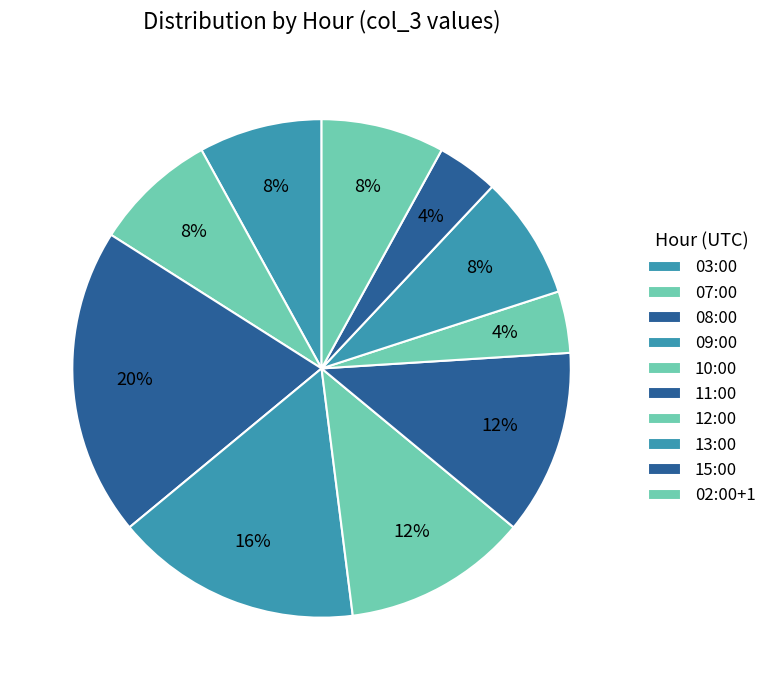

The 15:00 slice represents 4% of the pie. True or false?

True